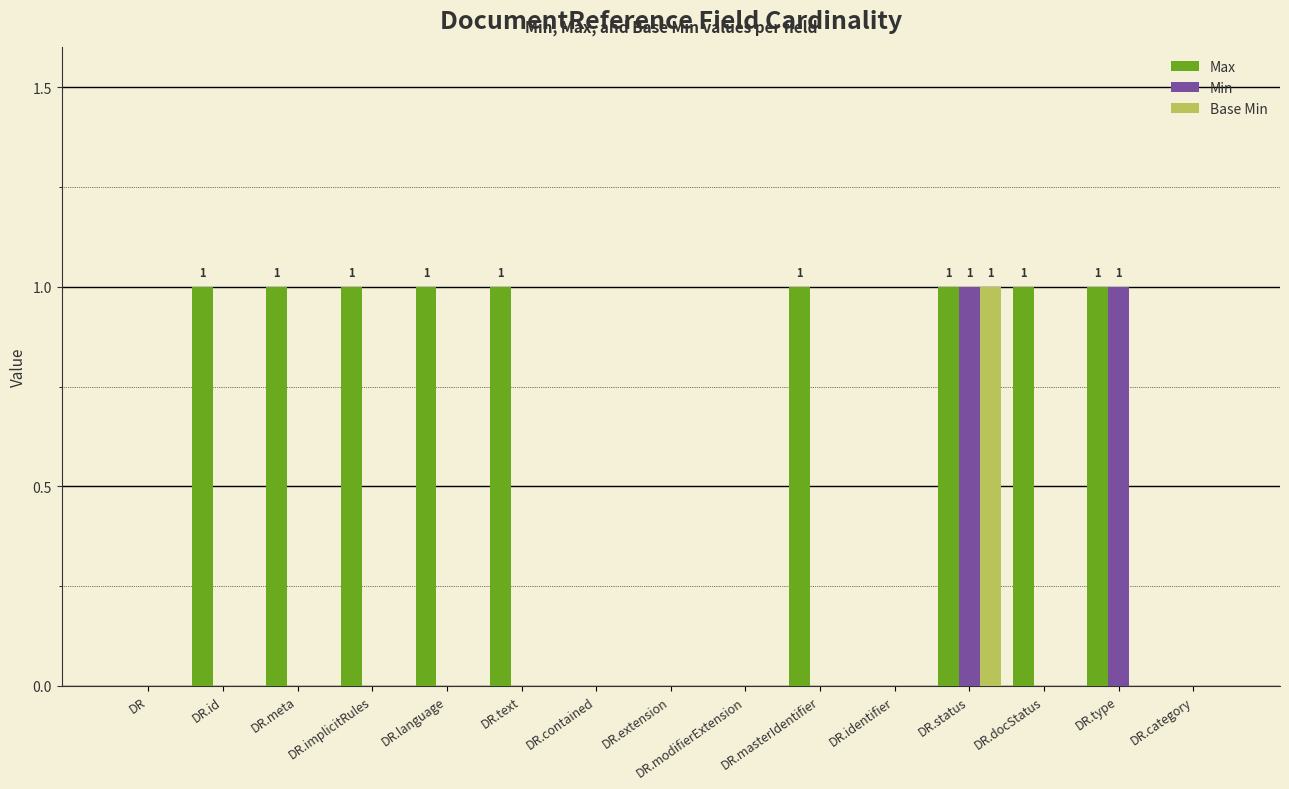

At which category is the sum across all series the highest?

DR.status